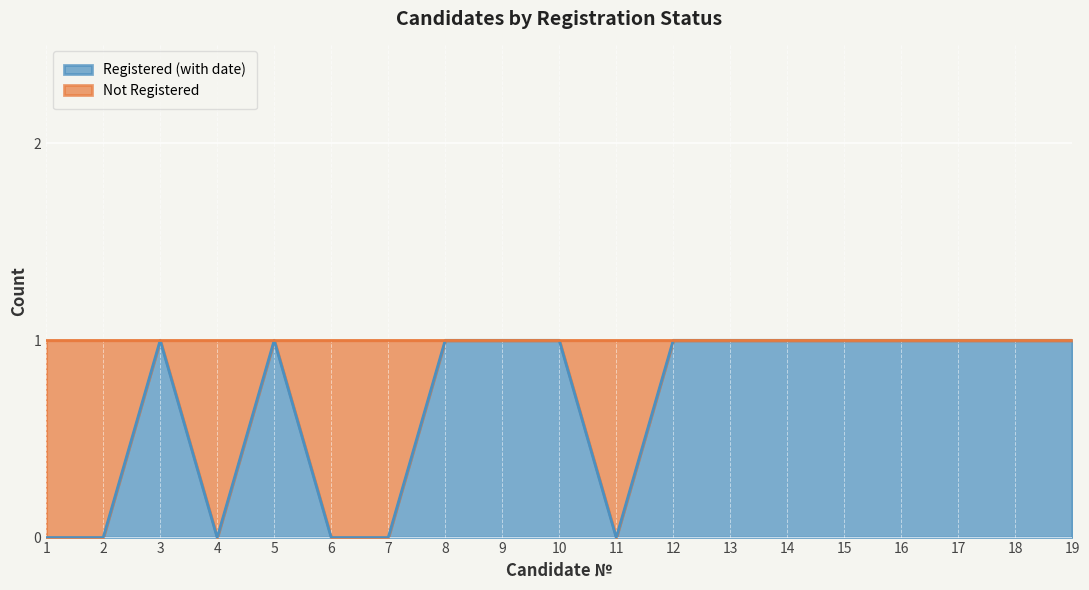

True or false: the data shows 1 at 13.

False